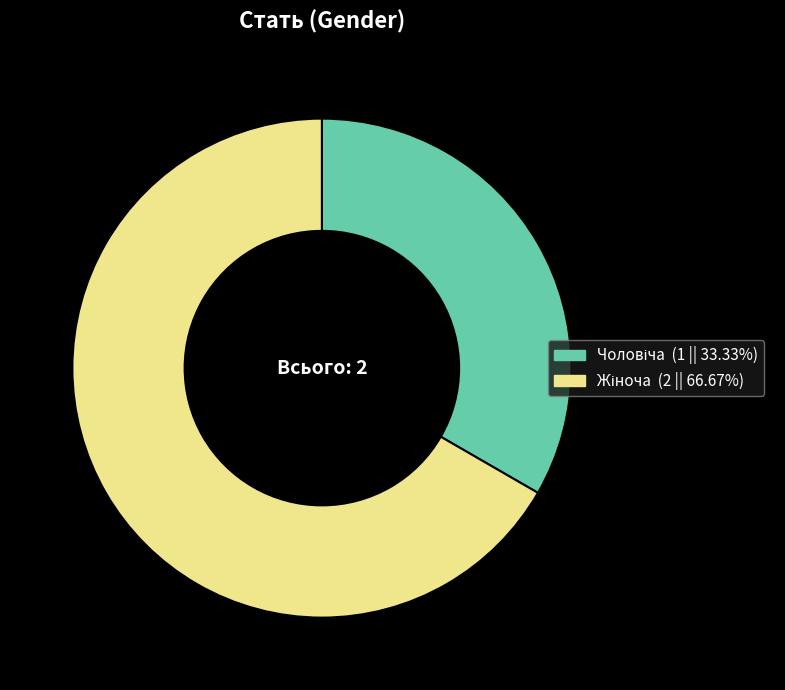

Is there any slice that represents more than half of the pie?

Yes